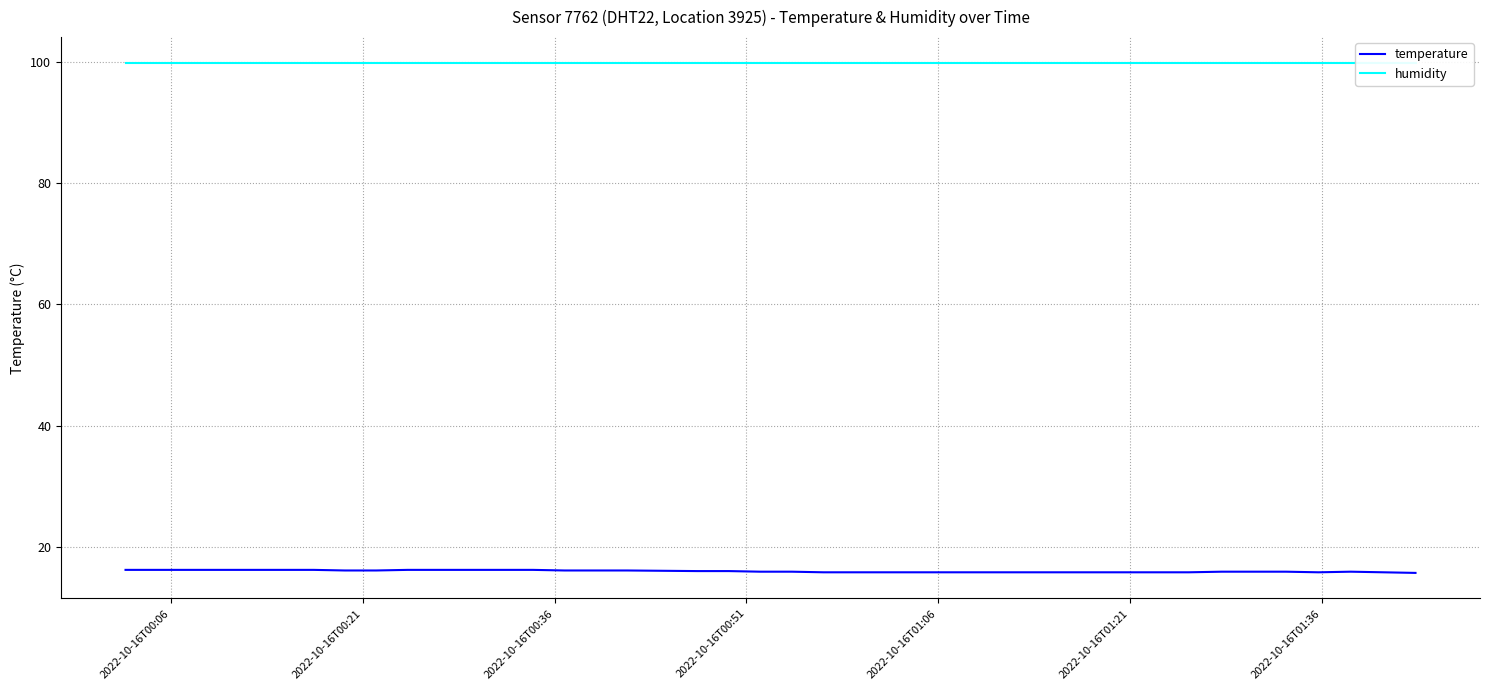

Is the value of humidity at 29 greater than the value of temperature at 20?

Yes